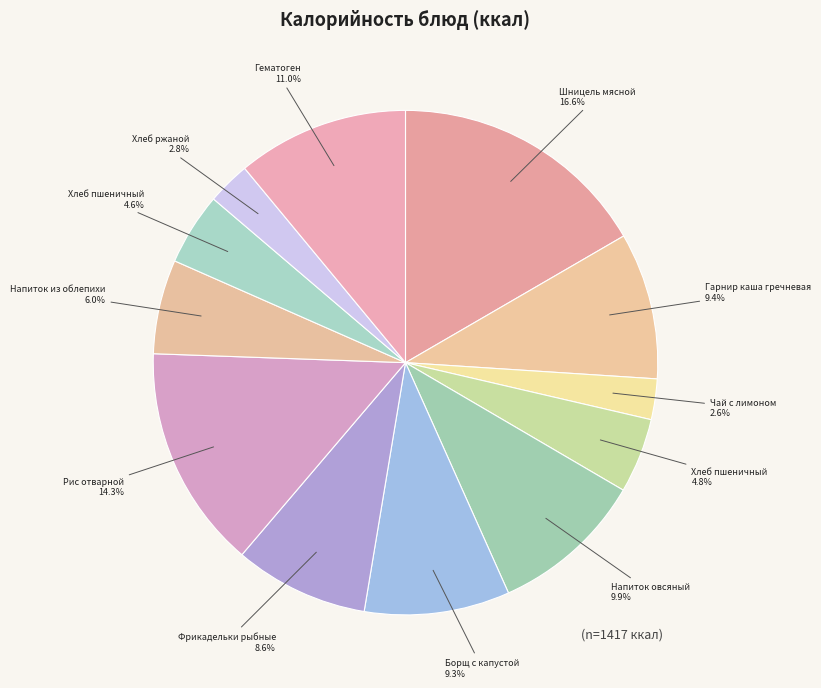

Which category has the biggest portion of the pie?

Шницель мясной (Завтрак)